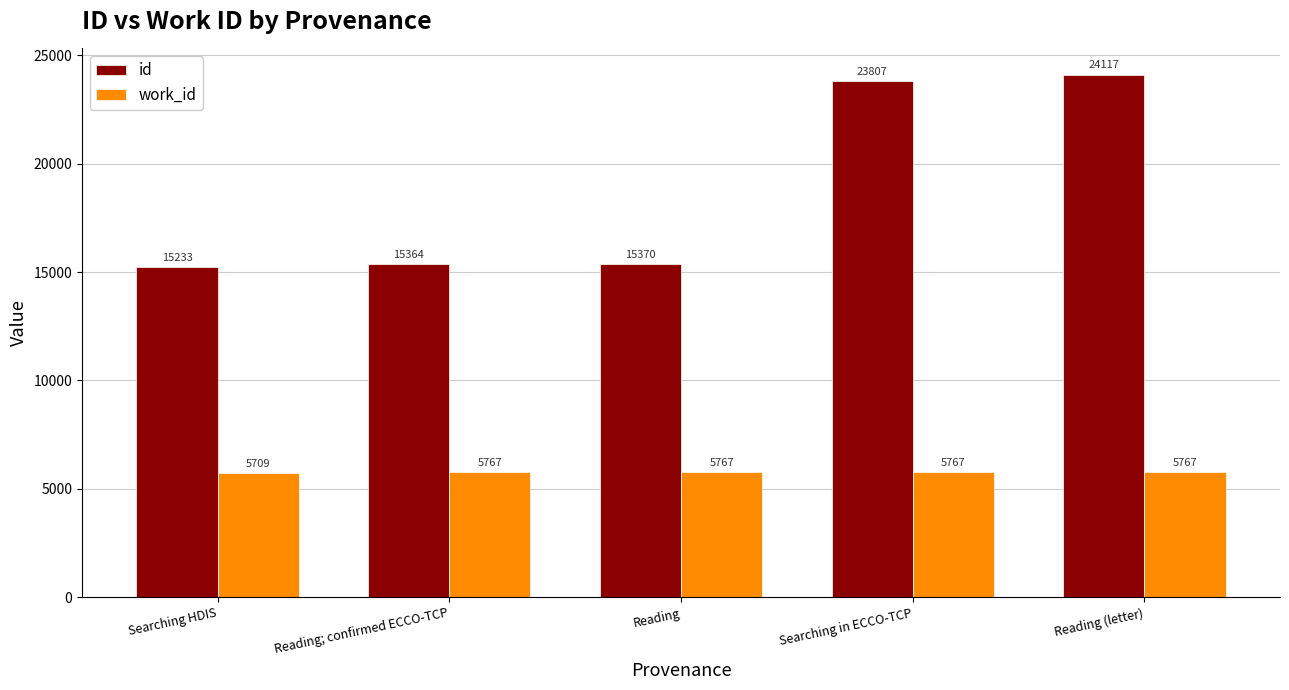

How many bars are there in each group?

2